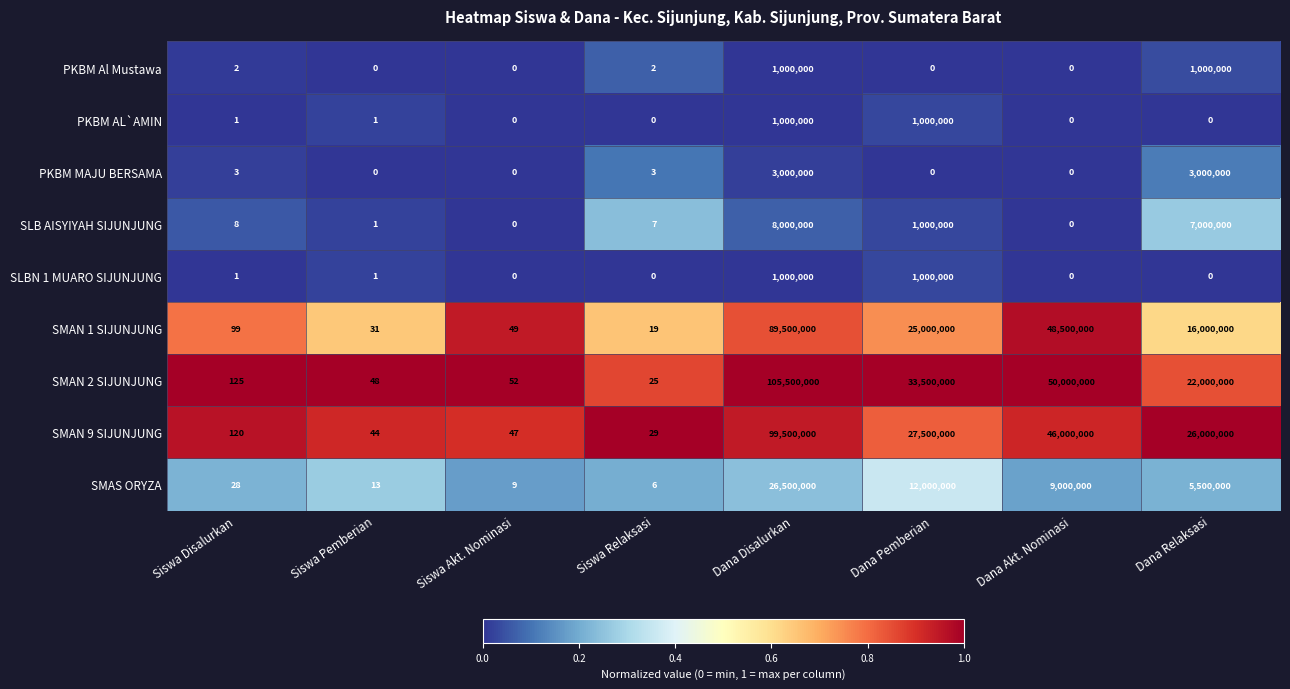

What is the difference between the highest and lowest values at Siswa Relaksasi?

29